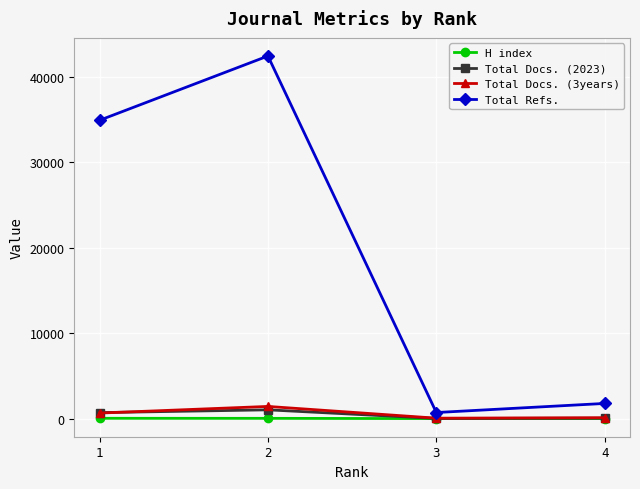

True or false: Total Docs. (2023) has a value of 706 at 1.

True